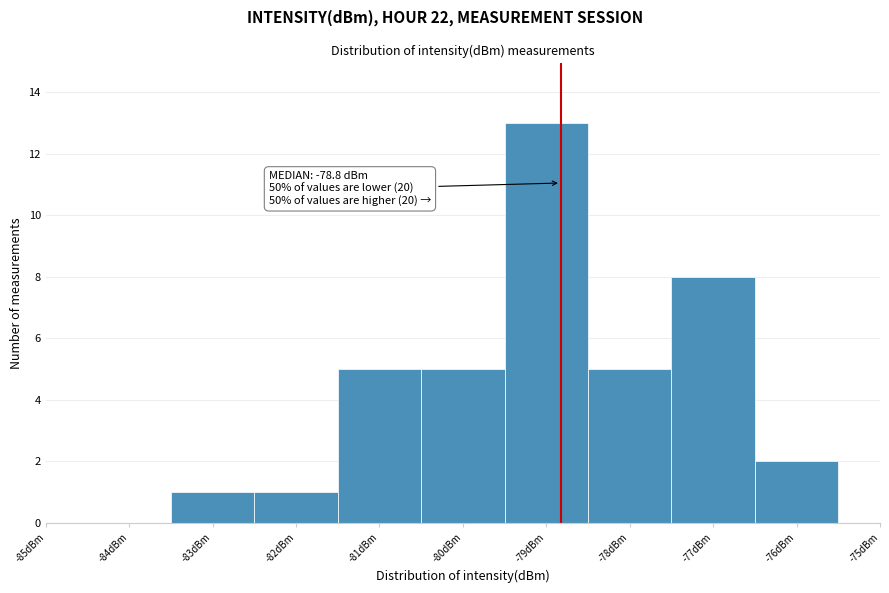

Over which range of the x-axis is the bar tallest?

-79.5 to -78.5